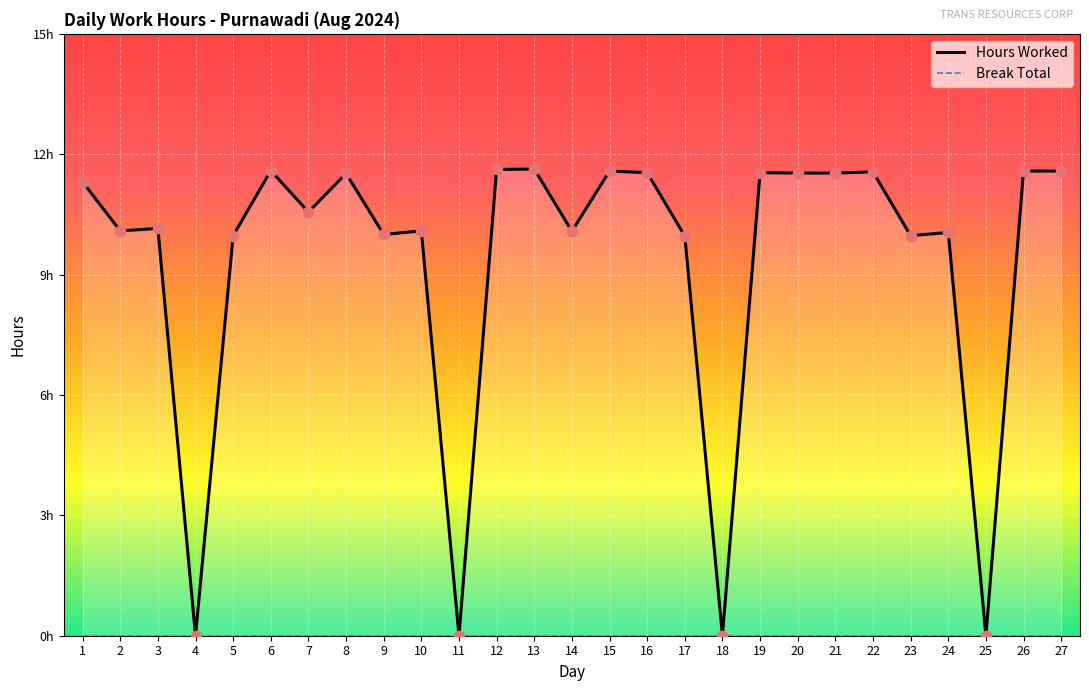

What are all the series names shown in the legend?

Hours Worked, Break Total